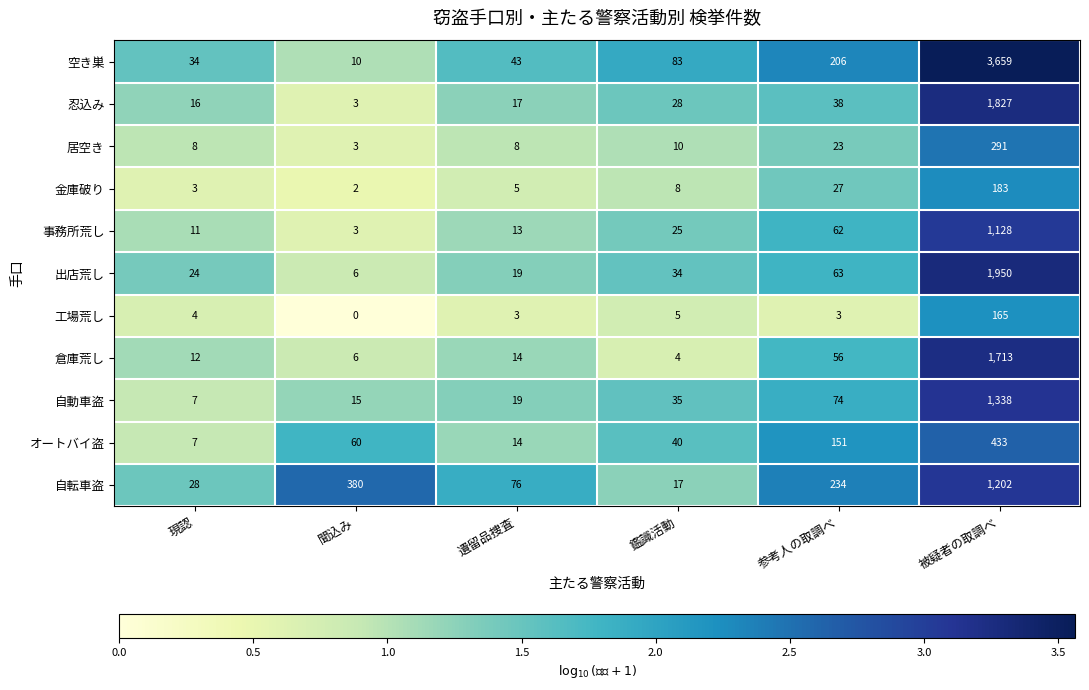

What is the sum of the 出店荒し values at 被疑者の取調べ and 現認?

1974